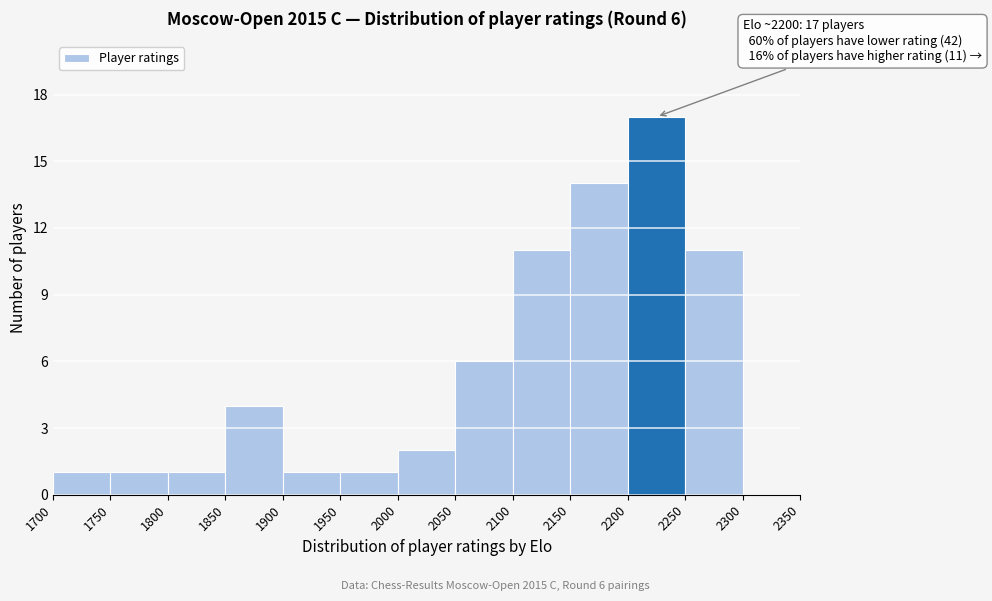

Which range on the x-axis has the tallest bar?

2200 to 2250